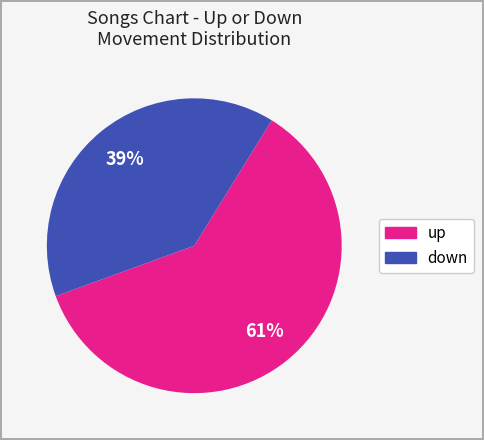

Is there a majority slice in this chart?

Yes